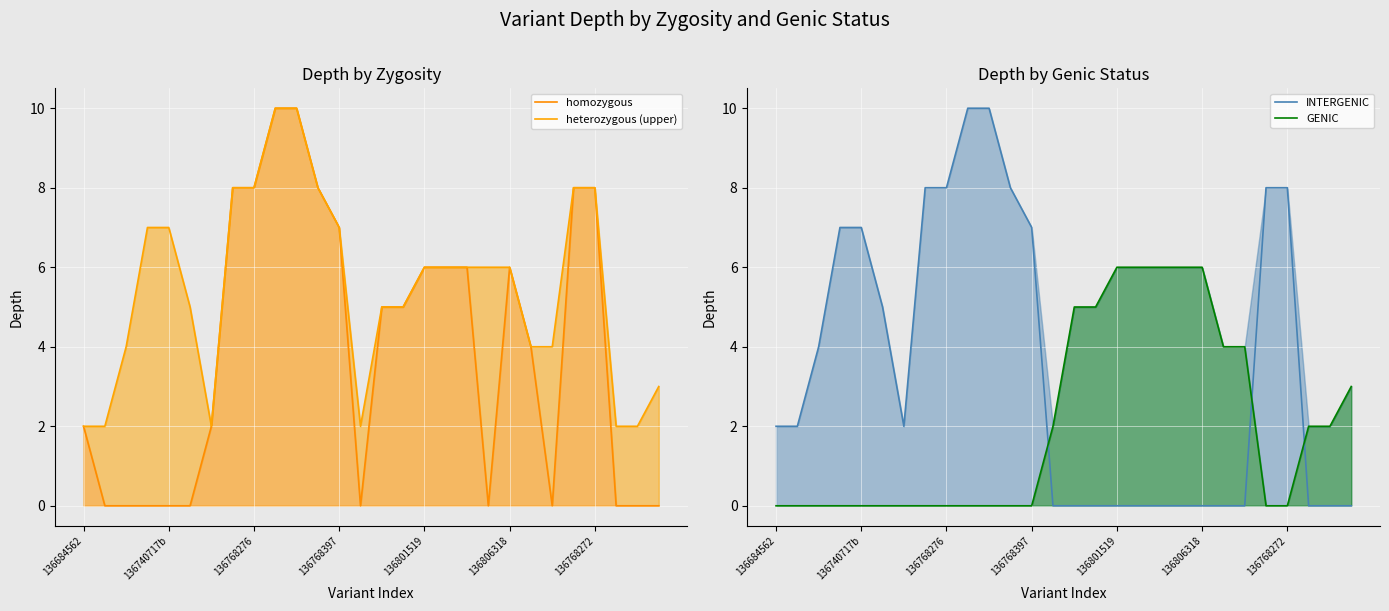

Between 9 and 17, which series saw the biggest shift?

INTERGENIC